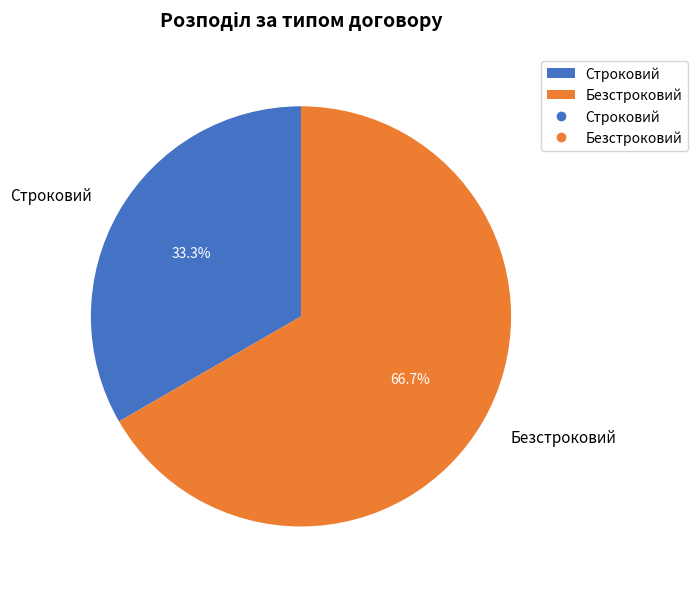

To the nearest percent, what is the average slice percentage?

50%